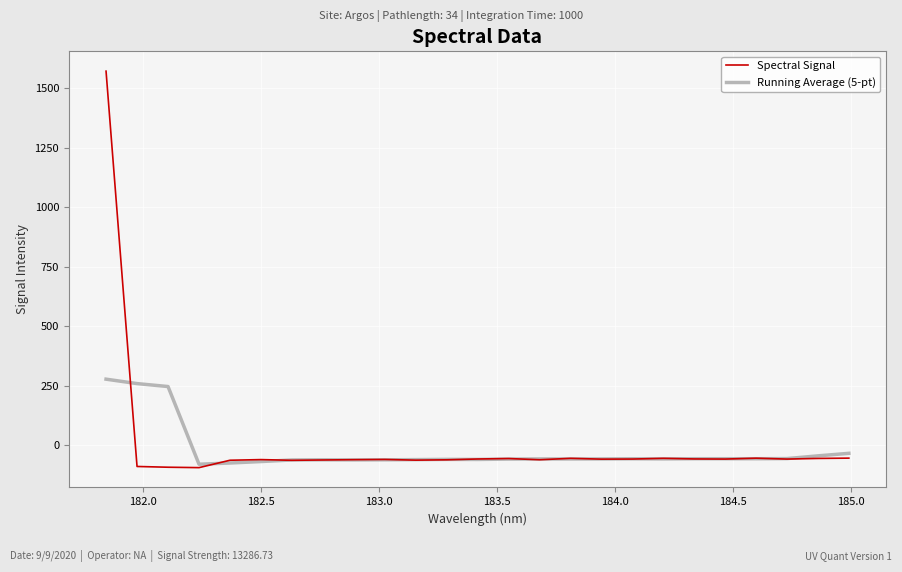

Rank the series by their maximum value, from highest to lowest.

Spectral Signal, Running Average (5-pt)